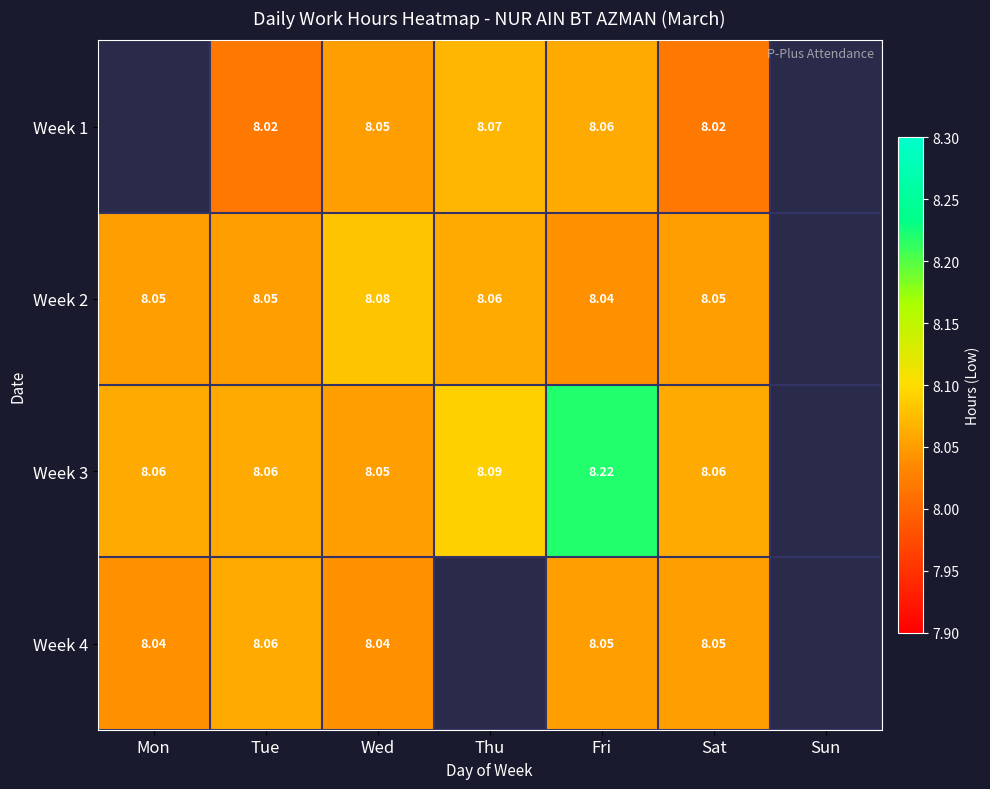

Is the value of Week 4 at Wed greater than the value of Week 2 at Tue?

No